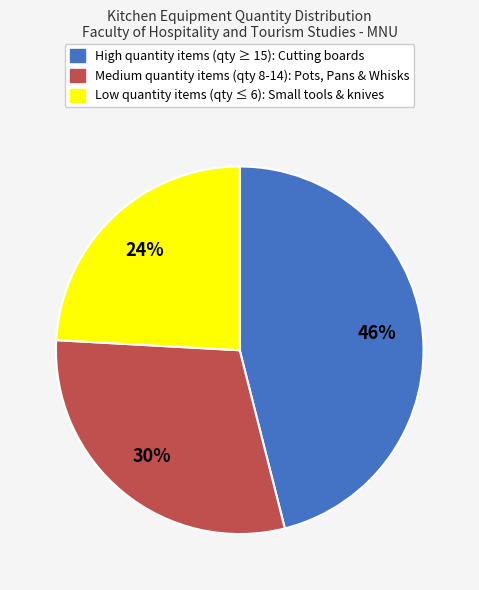

Does any single category account for the majority?

No